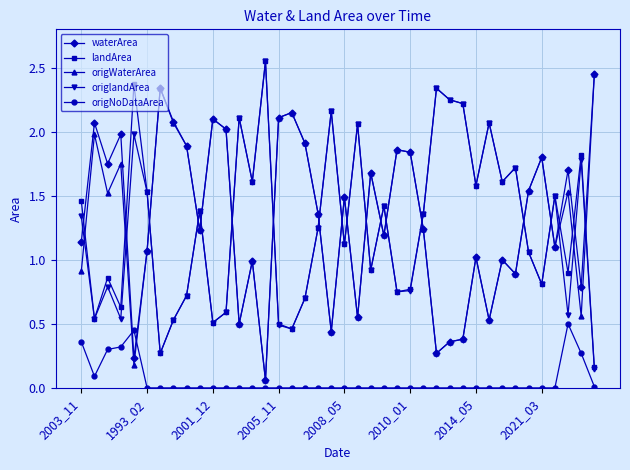

What is the value of the landArea point at the 31st from the left?

1.6